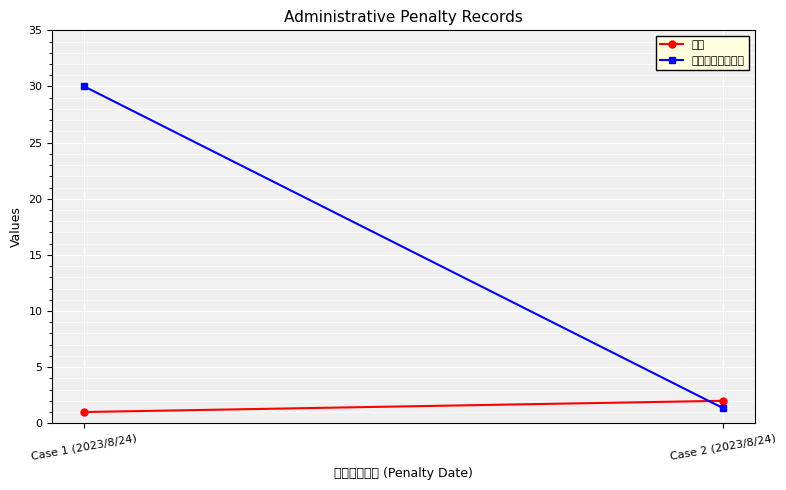

What is the difference between the maximum and minimum values in the 罚款金额（万元） series?

28.6